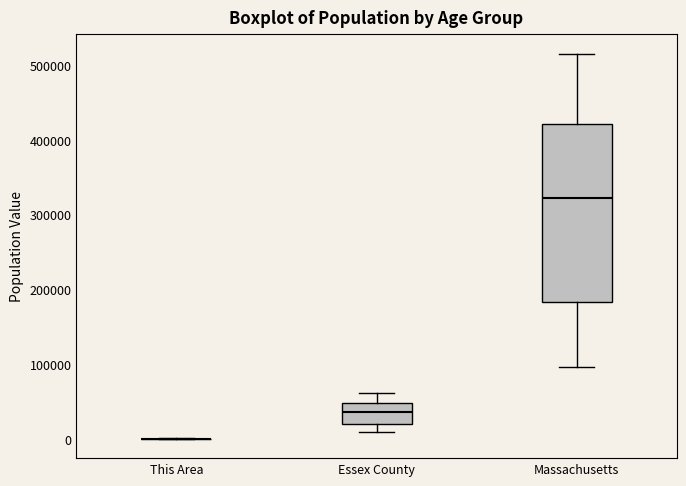

Reading left to right, read every box against the y-axis: the position of its median line, the range the box covers, and the ends of its whiskers. The values are not printed on the chart, so give them approximately, as read against the axis.

This Area: box collapsed to a line at 0, whiskers 0 to 0
Essex County: median 40000, box 20000 to 50000, whiskers 10000 to 60000
Massachusetts: median 320000, box 180000 to 420000, whiskers 100000 to 520000